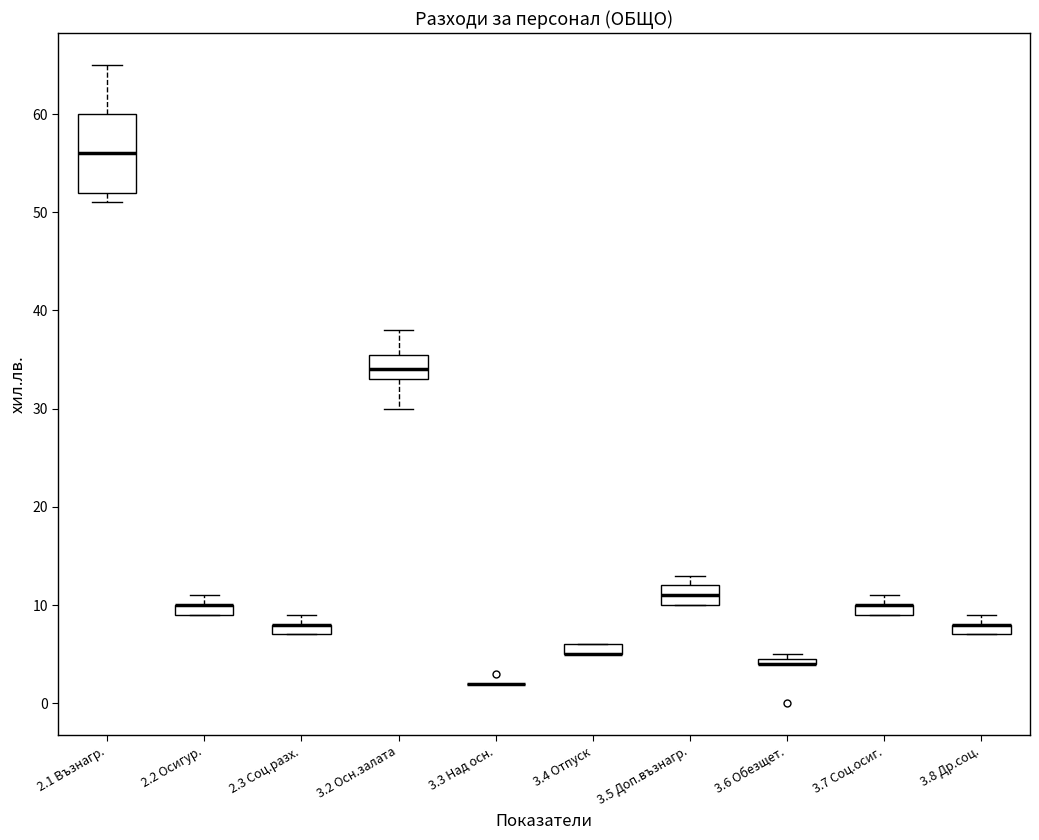

Which box is the tallest, from its lower edge to its upper edge?

2.1 Възнагр.